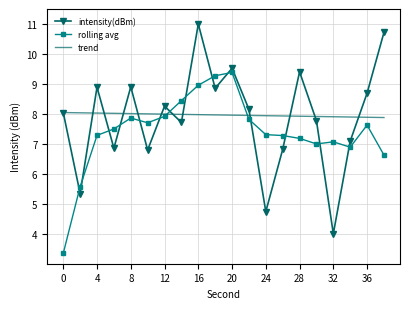

List the series in order of their peak value, highest first.

intensity(dBm), rolling avg, trend